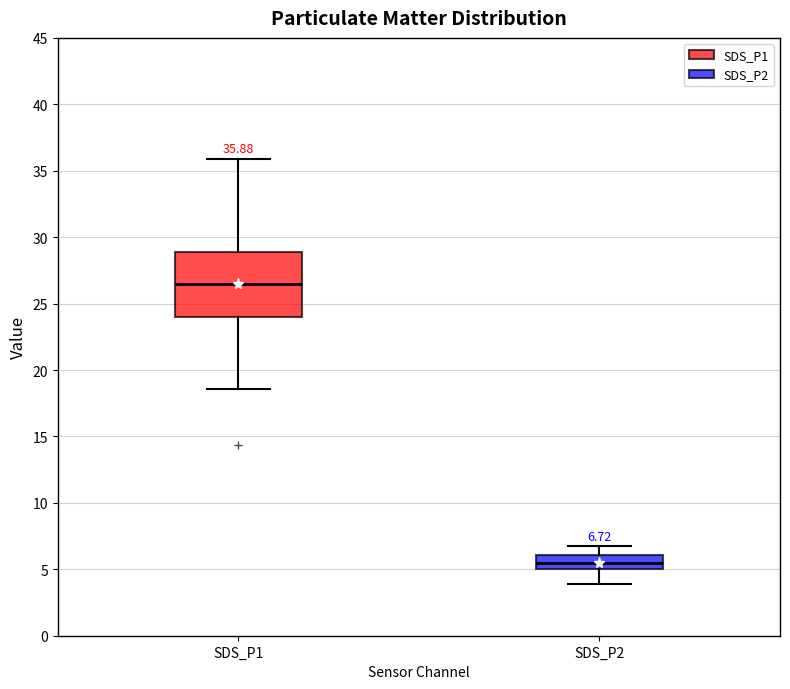

Which box has the highest median line?

SDS_P1